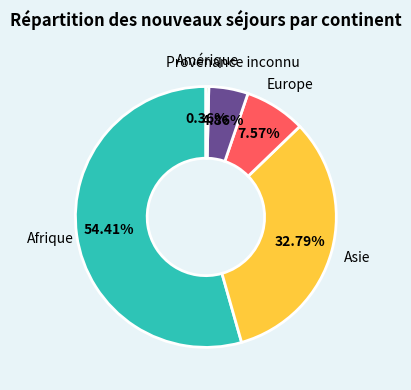

Rank the categories by value from lowest to highest.

Amérique, Provenance inconnu, Europe, Asie, Afrique